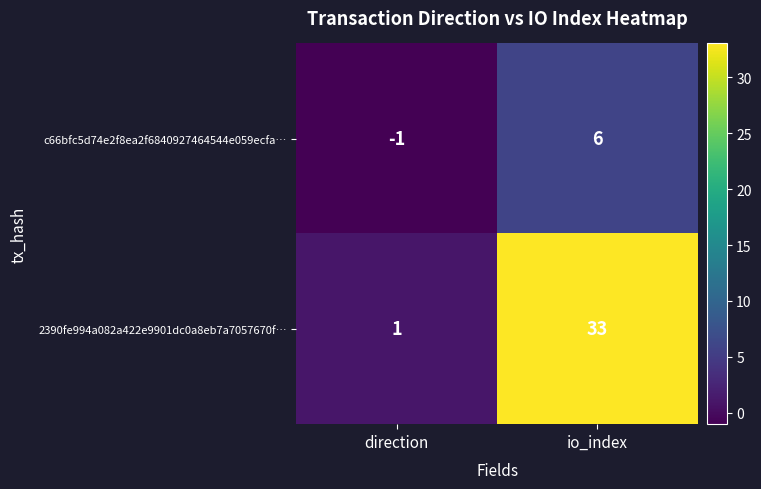

Which series changed the most between direction and io_index?

2390fe994a082a422e9901dc0a8eb7a7057670f…